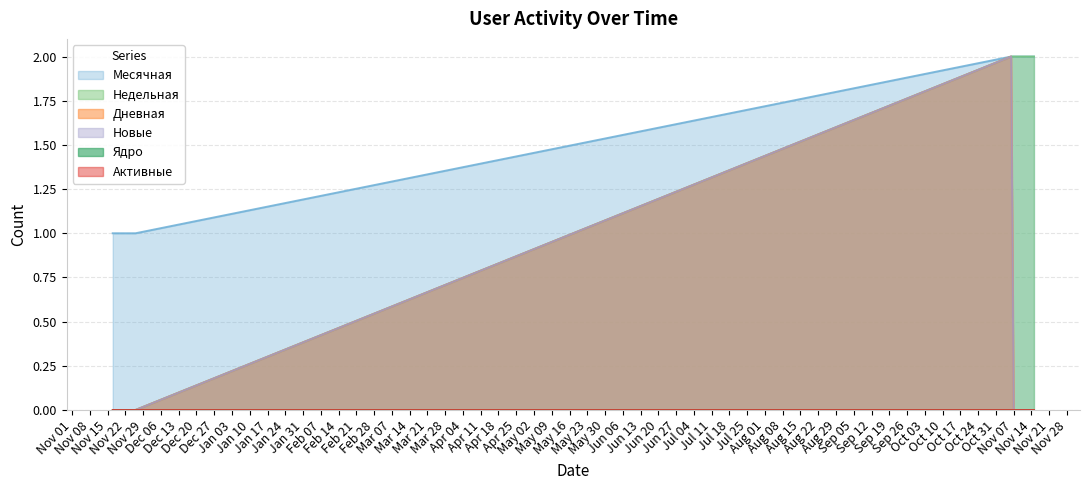

Which category has the highest value across all series?

2022-11-06